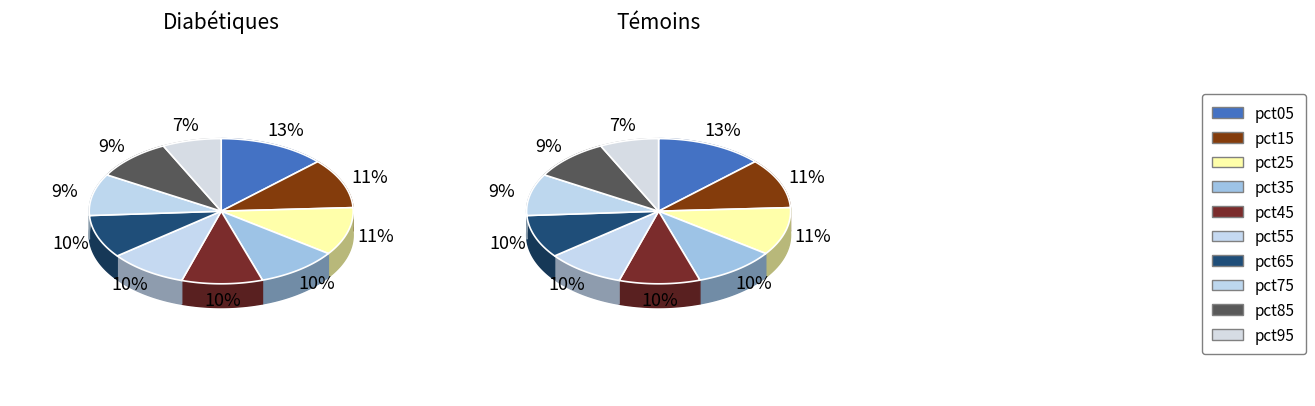

How many segments does this pie chart have?

10